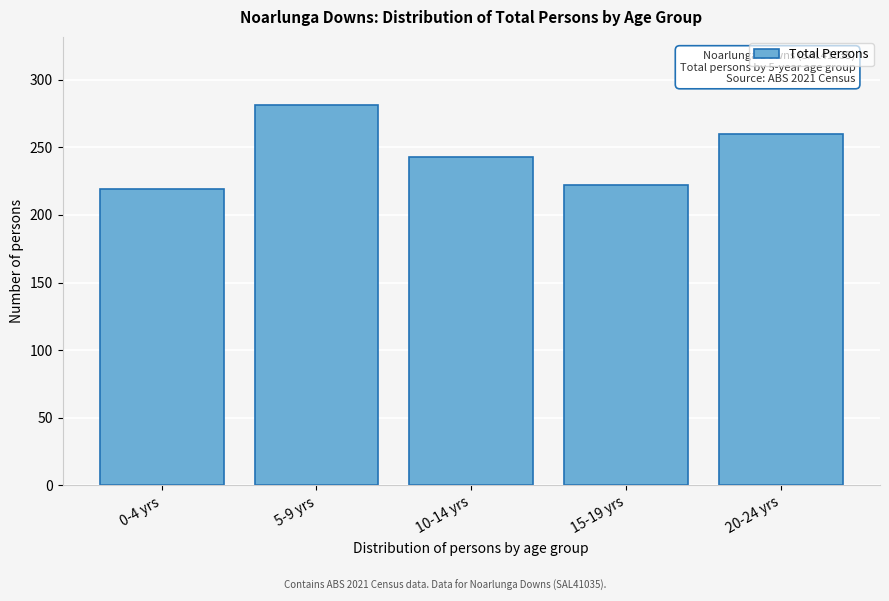

Reading right to left, transcribe all the data shown in this chart.

20-24 yrs=260	15-19 yrs=222	10-14 yrs=243	5-9 yrs=281	0-4 yrs=219